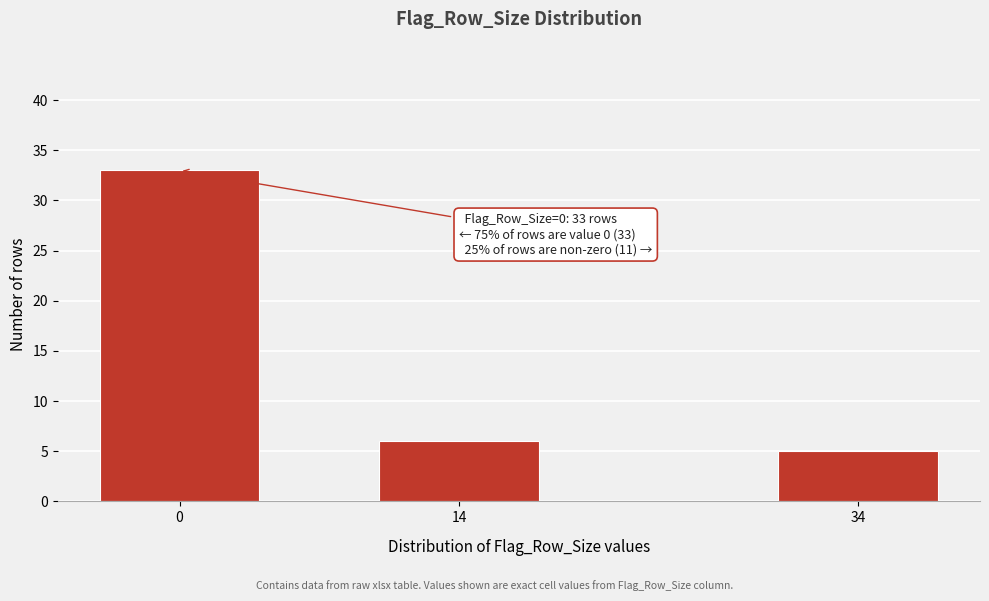

Reading left to right, extract all data points from this chart.

33	6	5